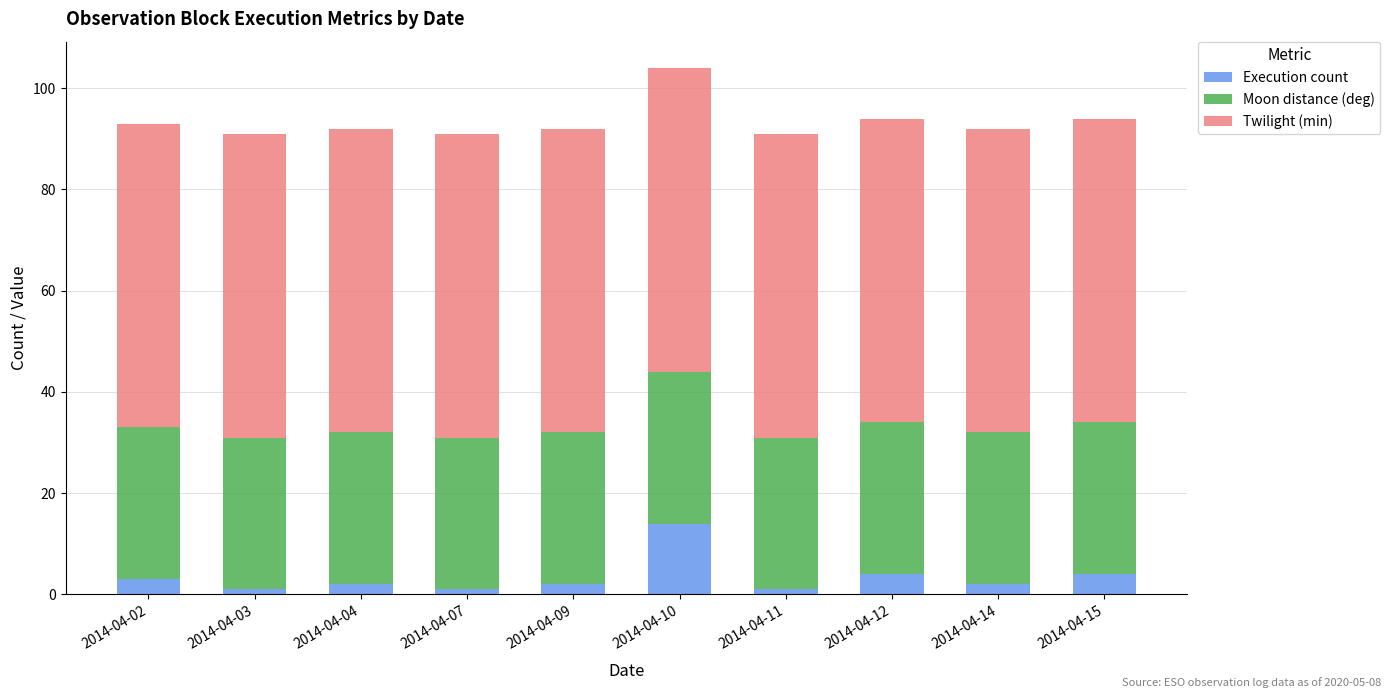

The value of Execution count at 2014-04-10 is 20. True or false?

False